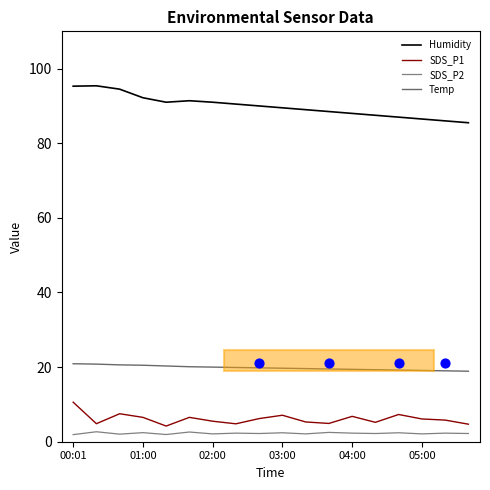

At which category is the sum across all series the highest?

00:01